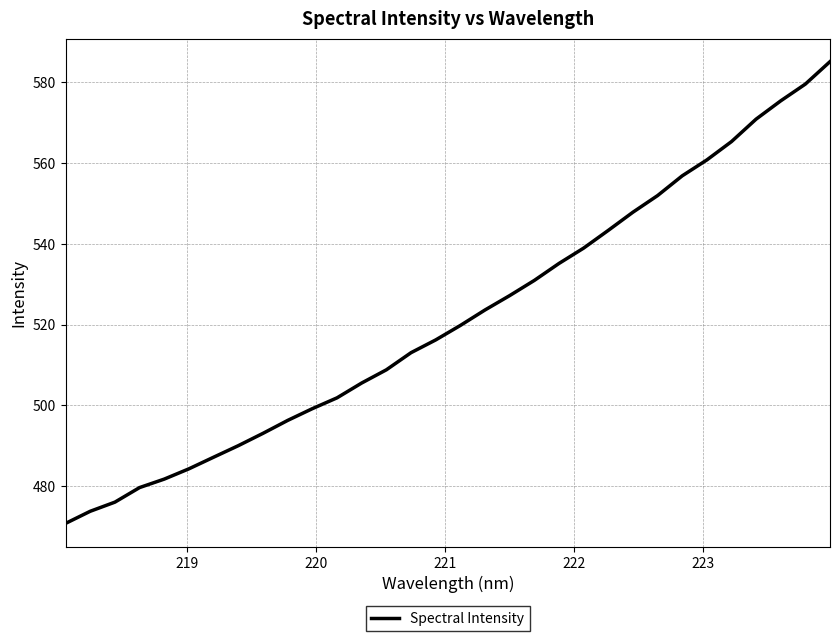

What is the greatest value displayed?

585.1